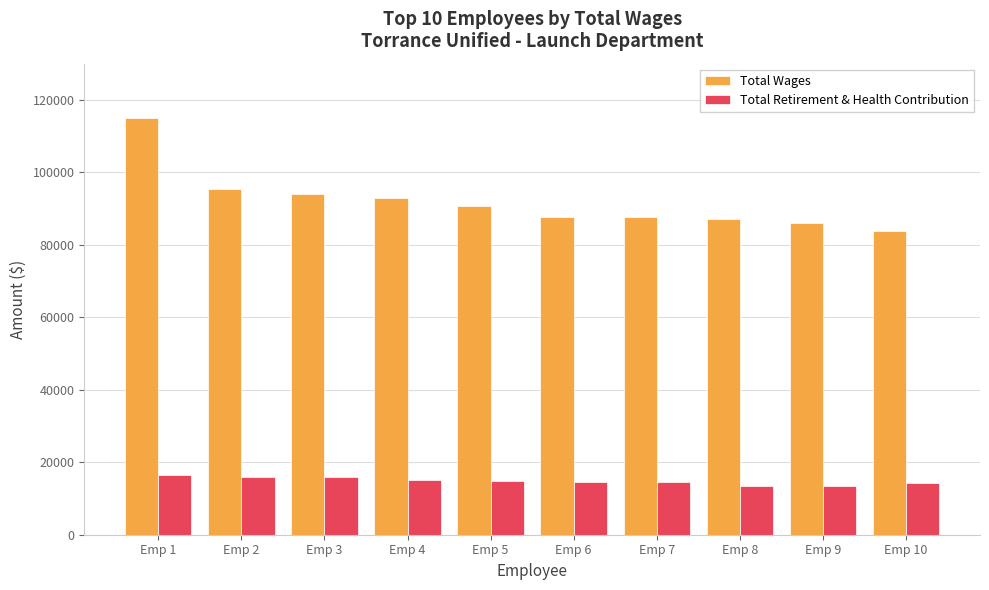

What are all the series names shown in the legend?

Total Wages, Total Retirement & Health Contribution